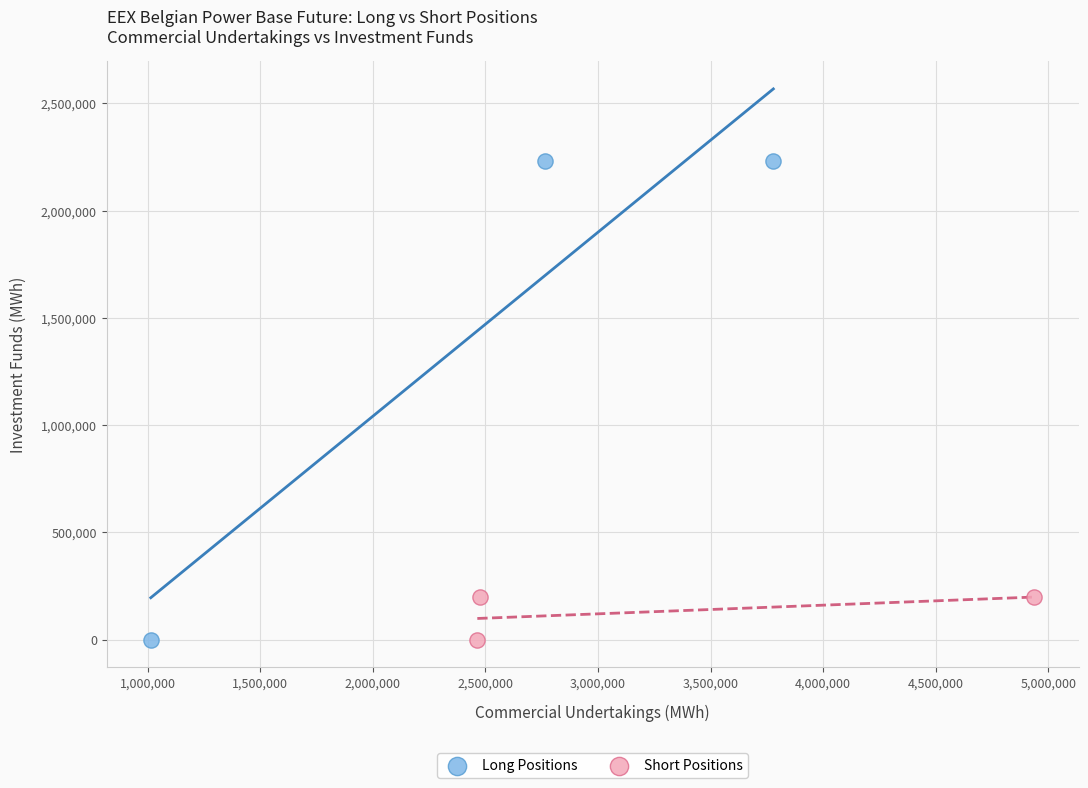

Which series has the widest spread of Y values?

Long Positions